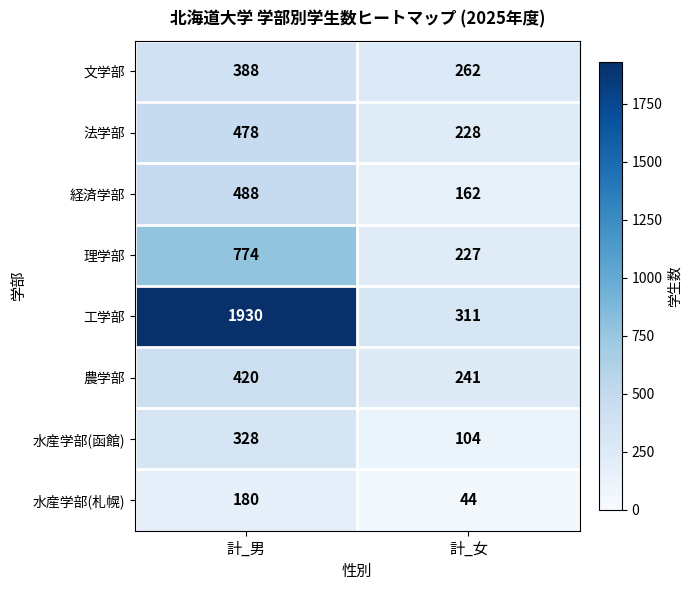

At which category is the sum across all series the highest?

計_男